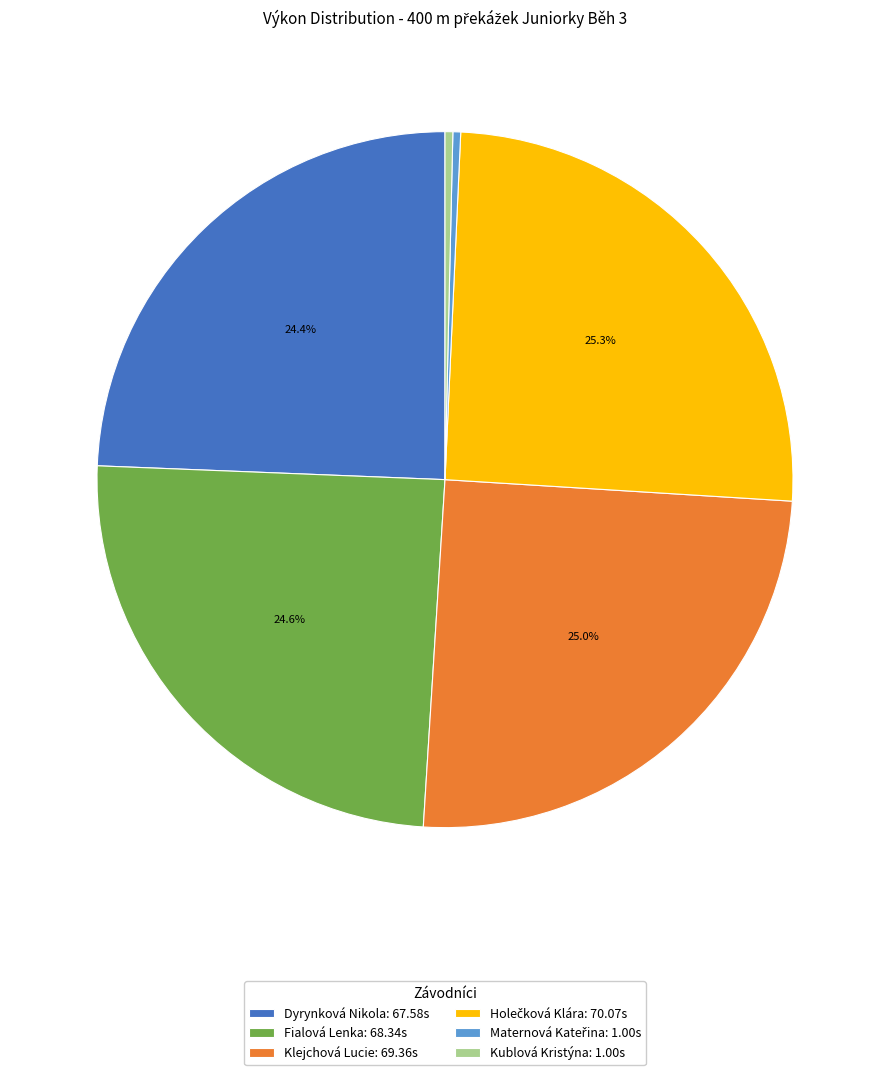

How many segments does this pie chart have?

6